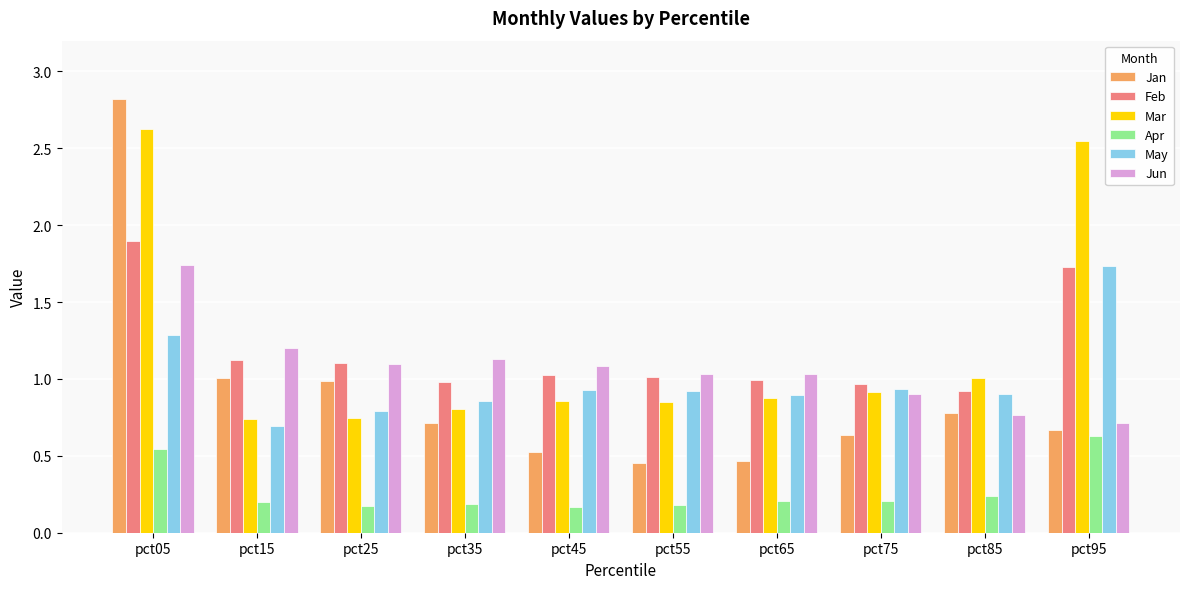

Is the value of Mar at pct65 greater than the value of May at pct75?

No